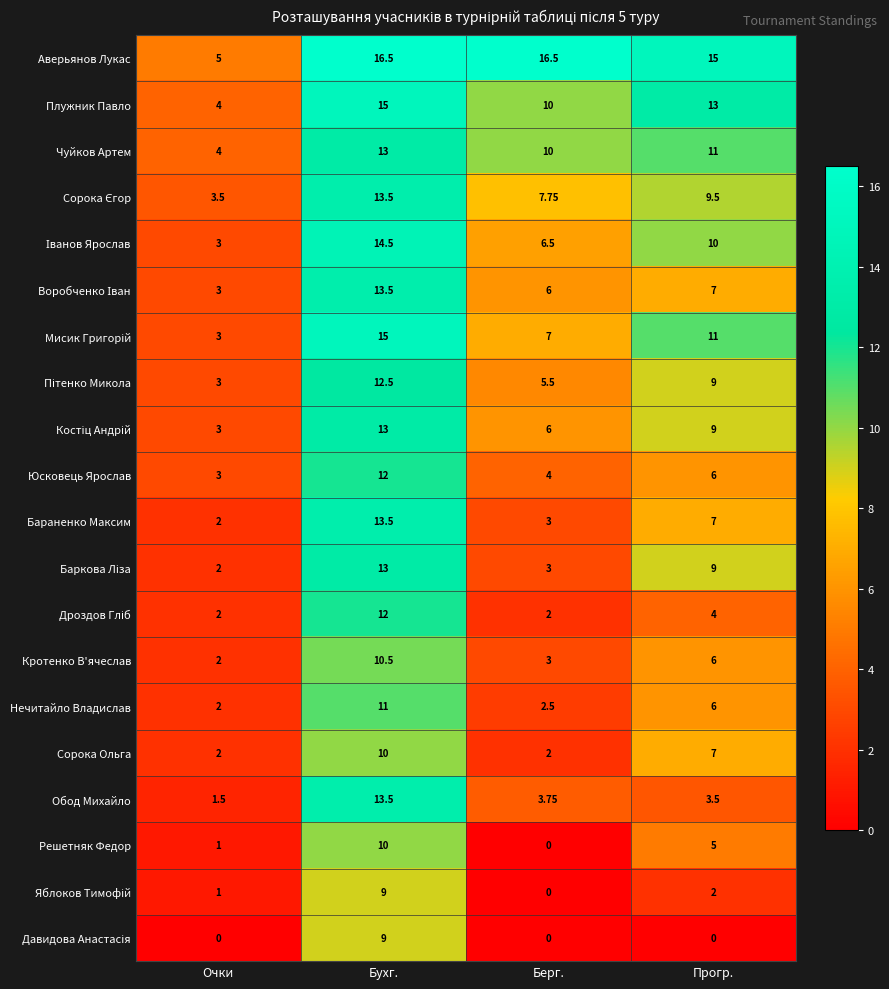

How many data points in Чуйков Артем are less than 11?

2